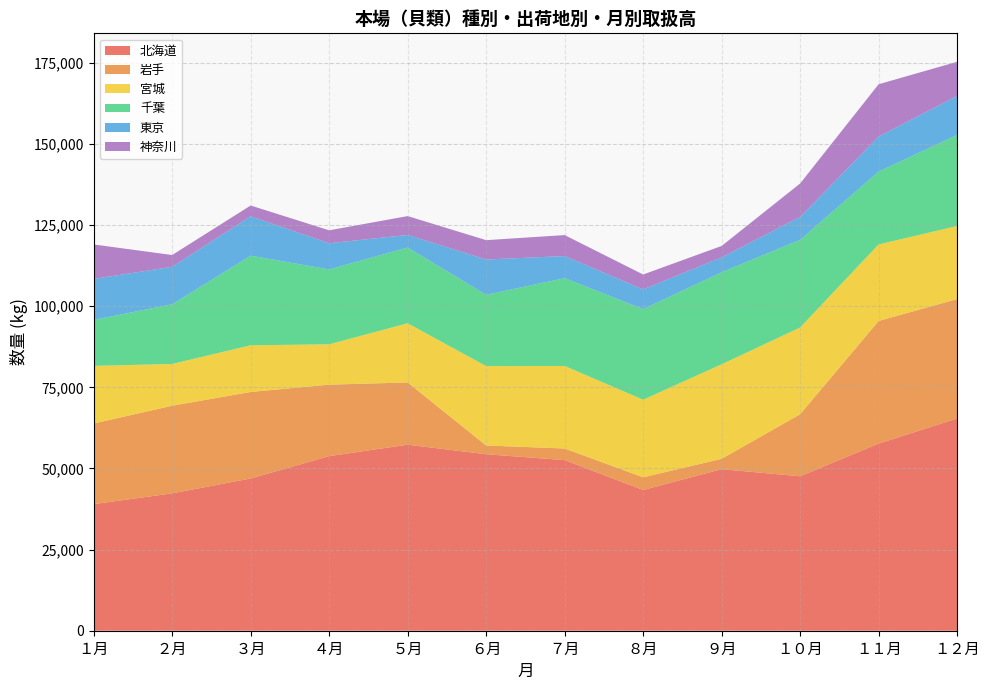

What is the lowest value of the 北海道 series?

39007